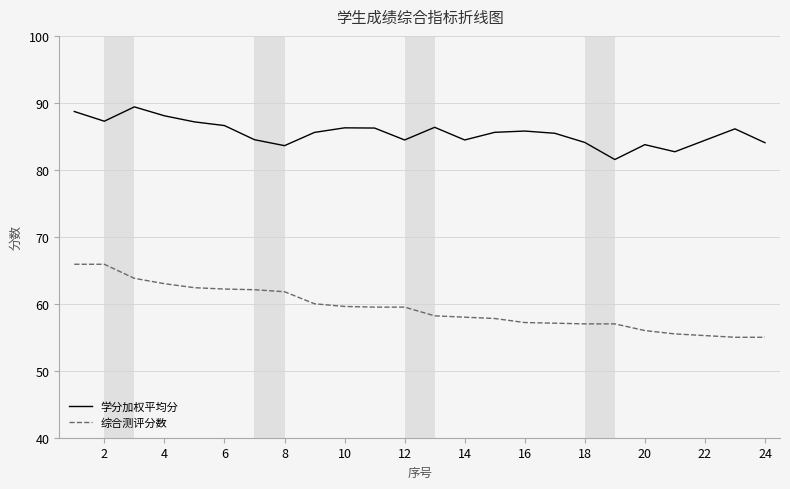

What is the difference between the second highest and minimum values in the 学分加权平均分 series?

7.2